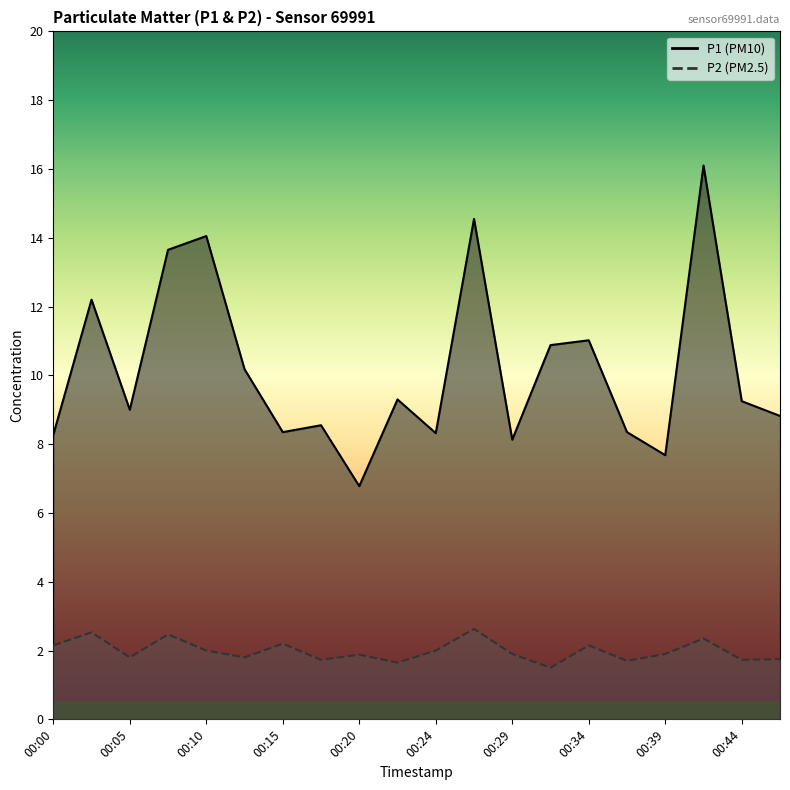

At how many categories does at least one series exceed 9?

10